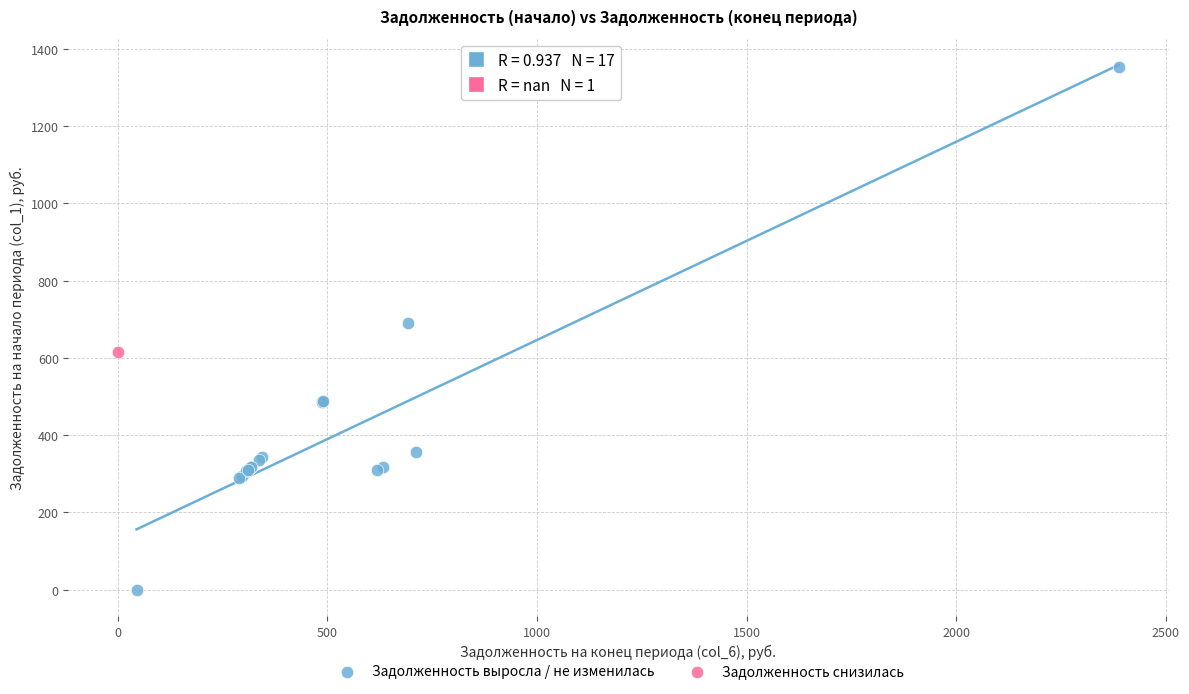

What are all the series names shown in the legend?

Задолженность выросла / не изменилась, Задолженность снизилась